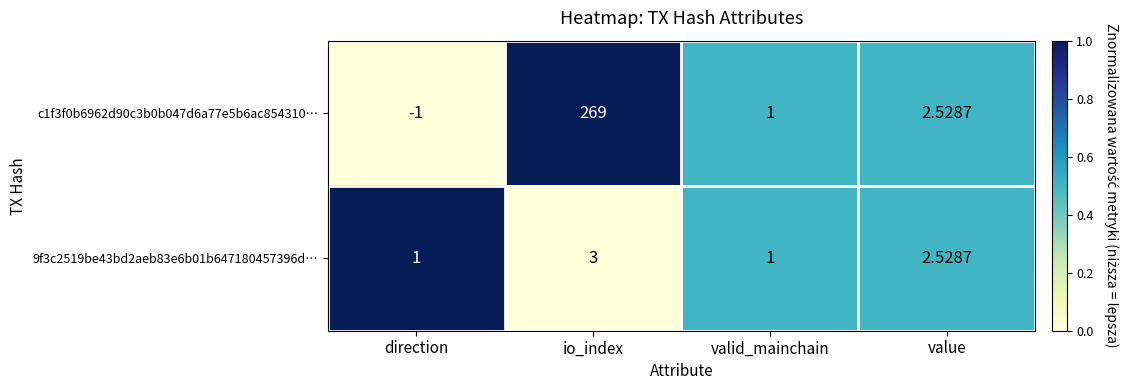

At which category is the sum across all series the highest?

io_index